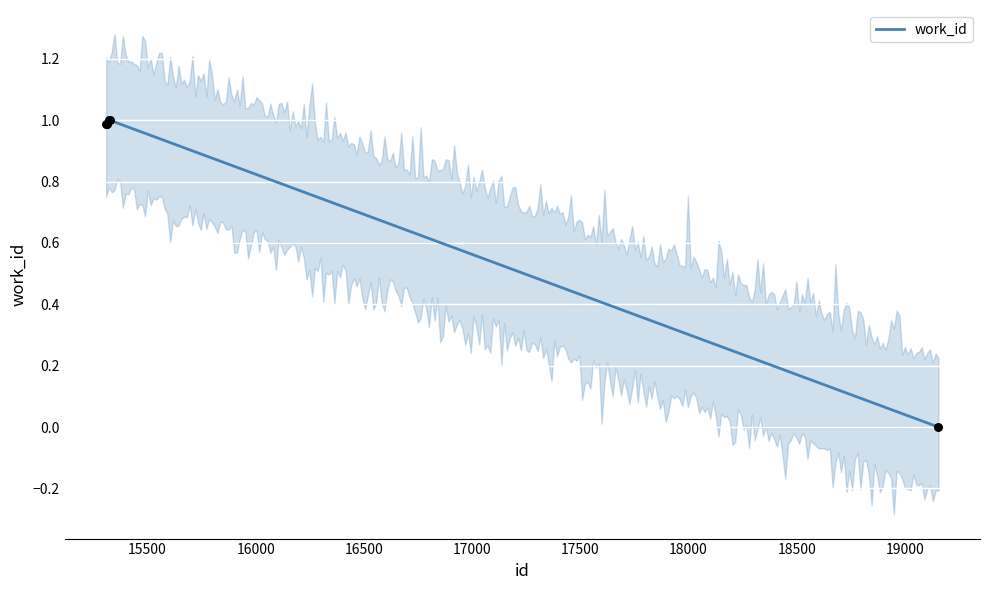

What is the ratio of the value at 15321 to the value at 15325?

1.0